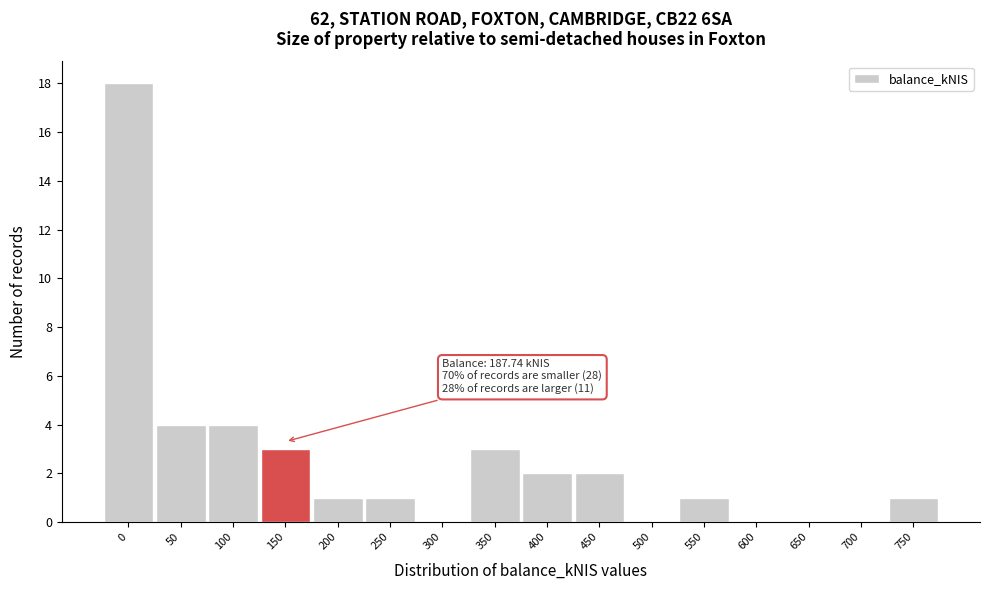

Reading left to right, transcribe all the data shown in this chart.

0=18	50=4	100=4	150=3	200=1	250=1	300=0	350=3	400=2	450=2	500=0	550=1	600=0	650=0	700=0	750=1